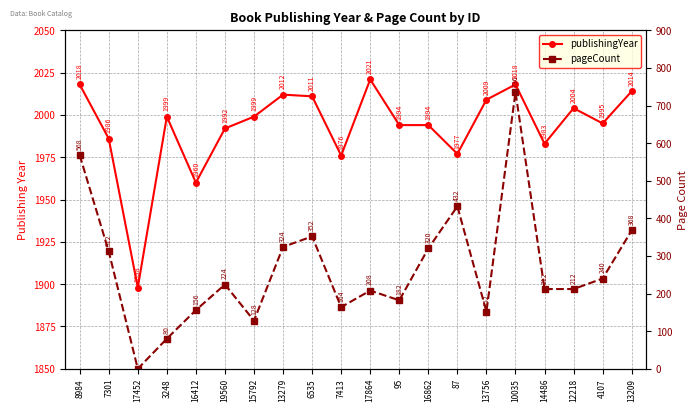

Is this an area chart (filled region under the line)?

No